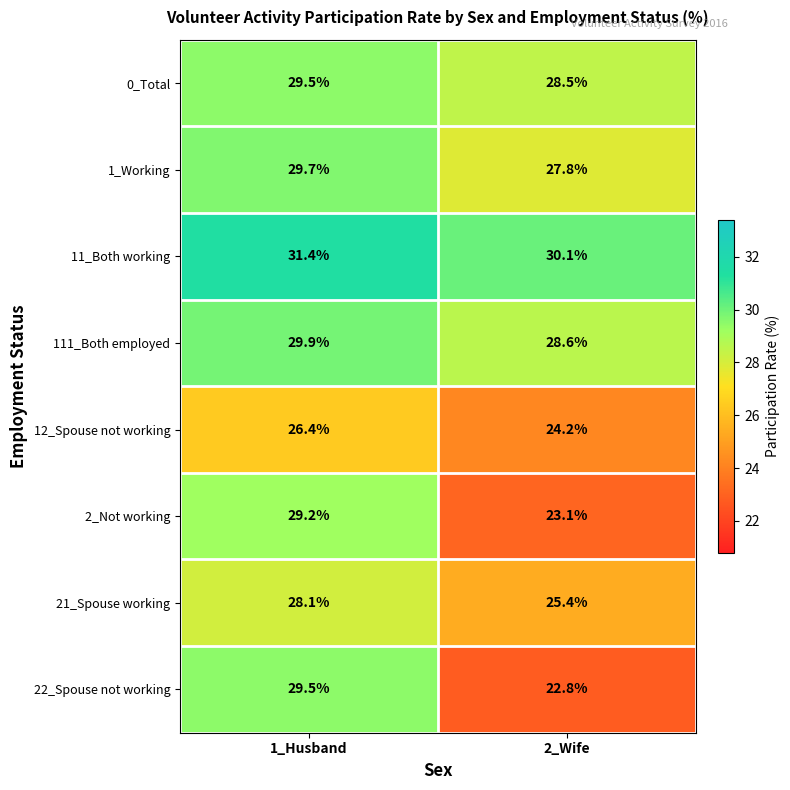

Count the number of categories in the chart.

2